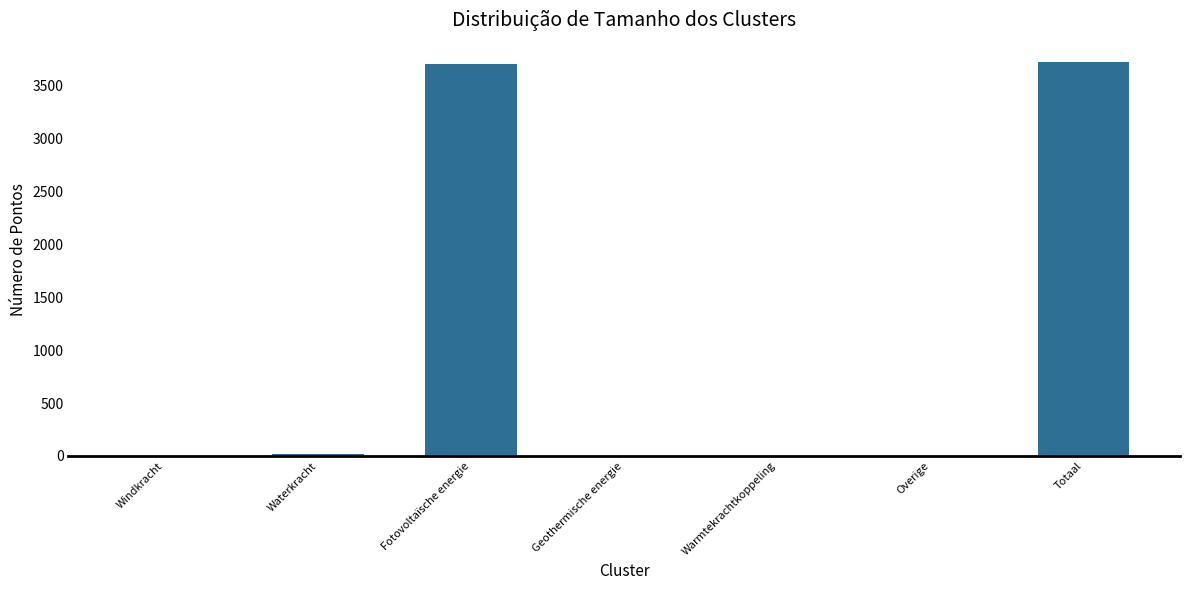

What is the greatest value displayed?

3718.9